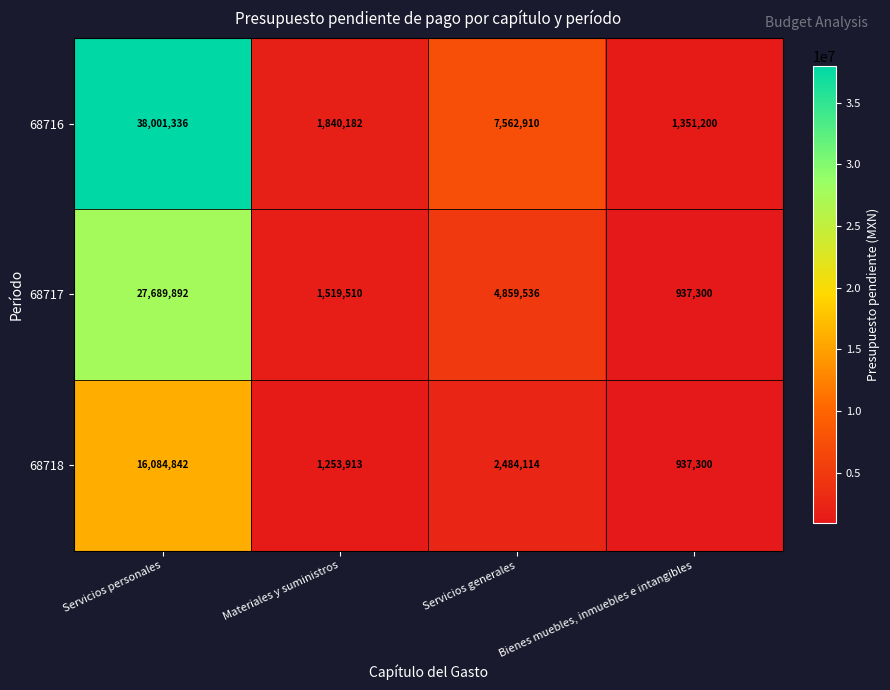

What is the difference between the highest and lowest values at Materiales y suministros?

586269